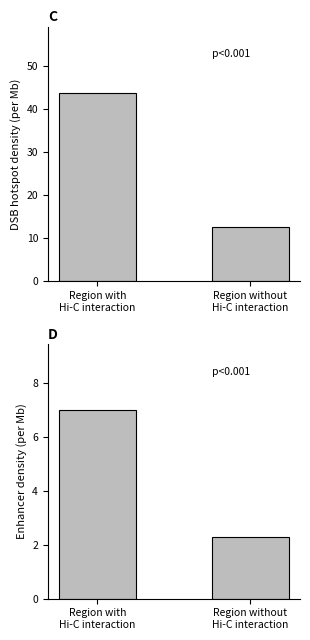

Which series changed the most between Region with
Hi-C interaction and Region without
Hi-C interaction?

DSB hotspot density